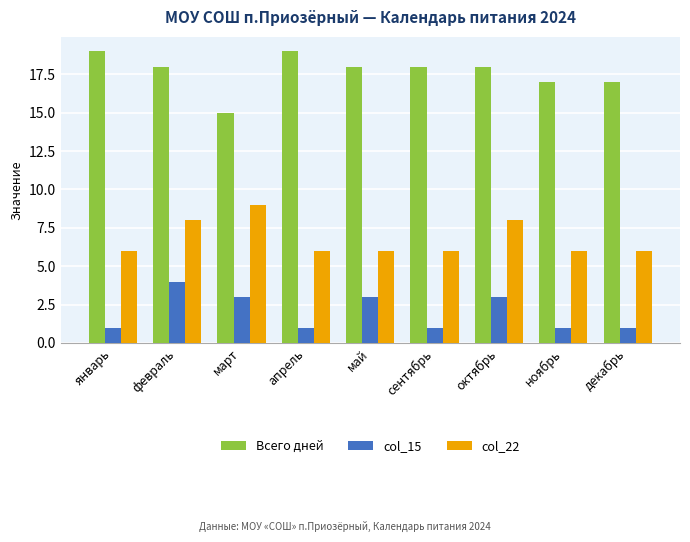

How many data points does each series have?

9